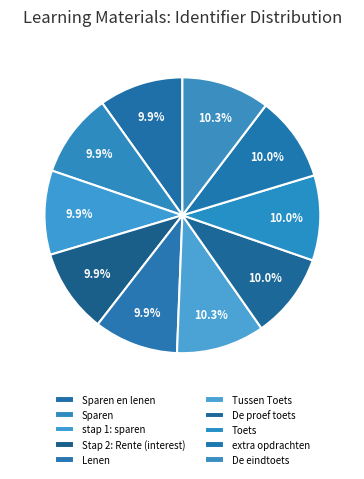

Is Toets the majority of the pie?

No